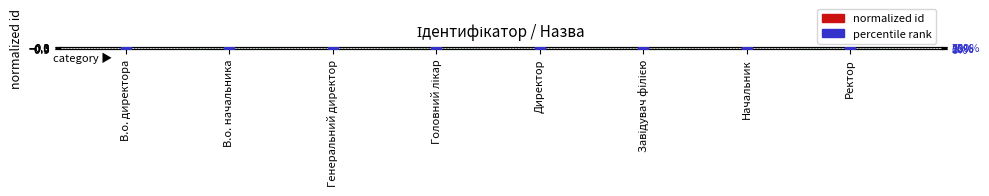

What are all the series names shown in the legend?

Ідентифікатор (normalized), Ідентифікатор (percentile rank)